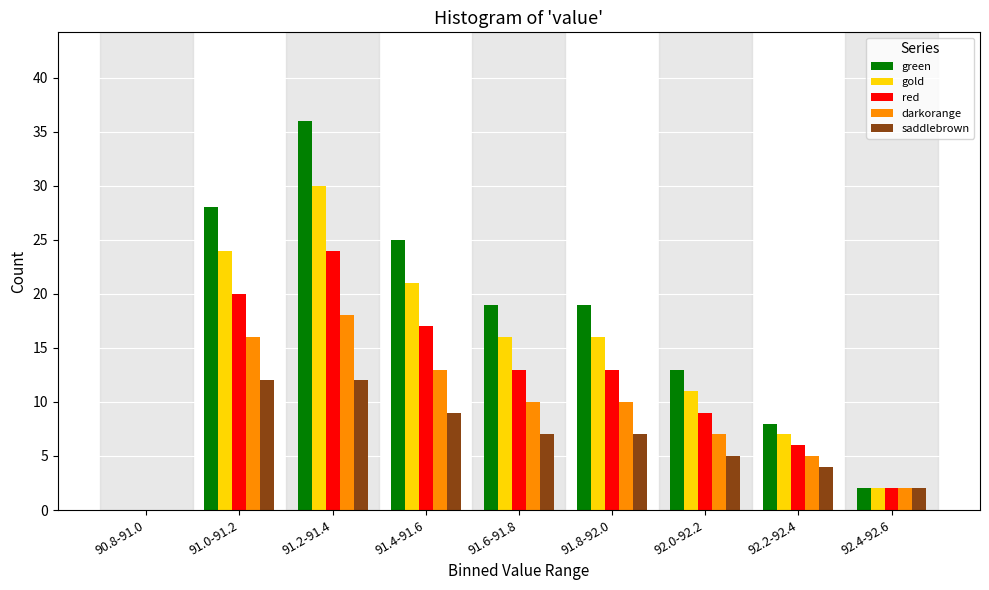

What is the sum of the saddlebrown values at 91.2-91.4 and 92.0-92.2?

17